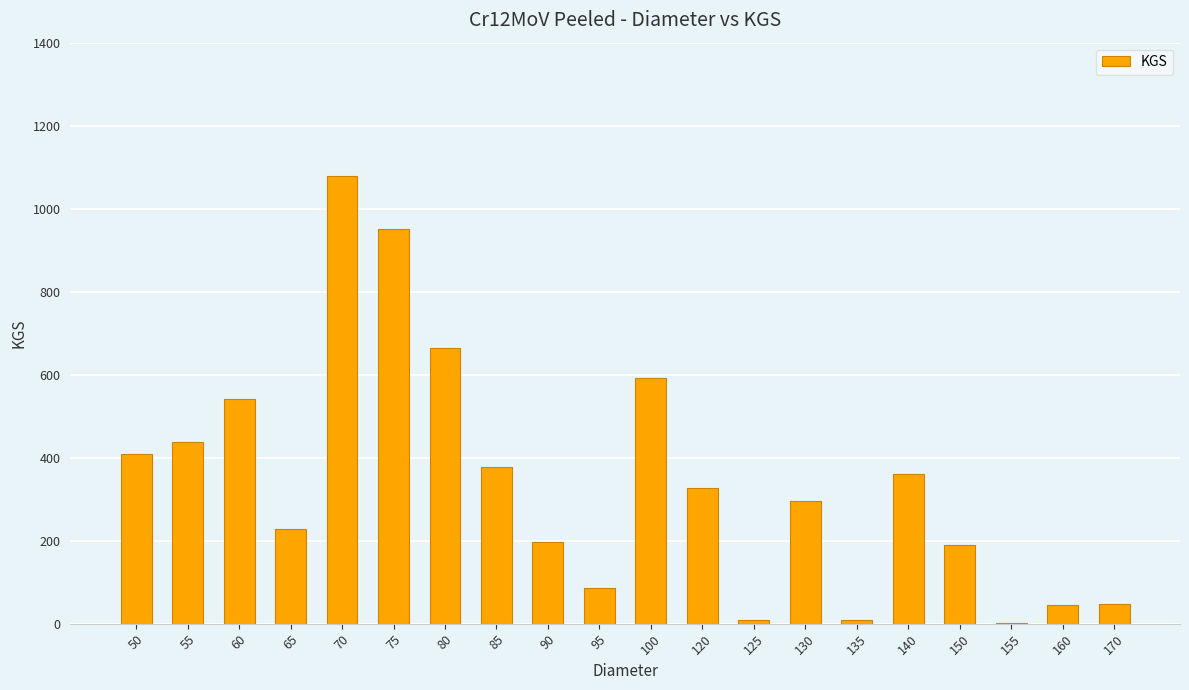

Which category has the highest value across all series?

70